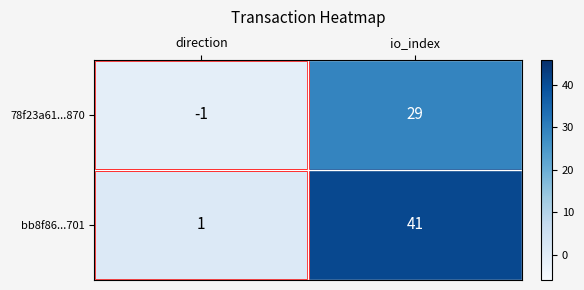

Which series has the largest range (max minus min)?

bb8f86...701